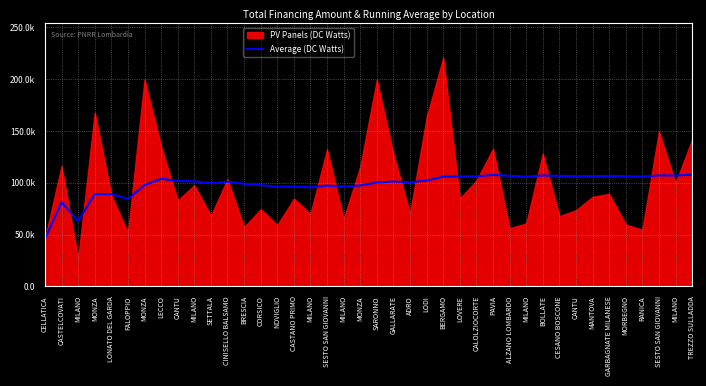

What is the label of the 31st point from the right?

MILANO